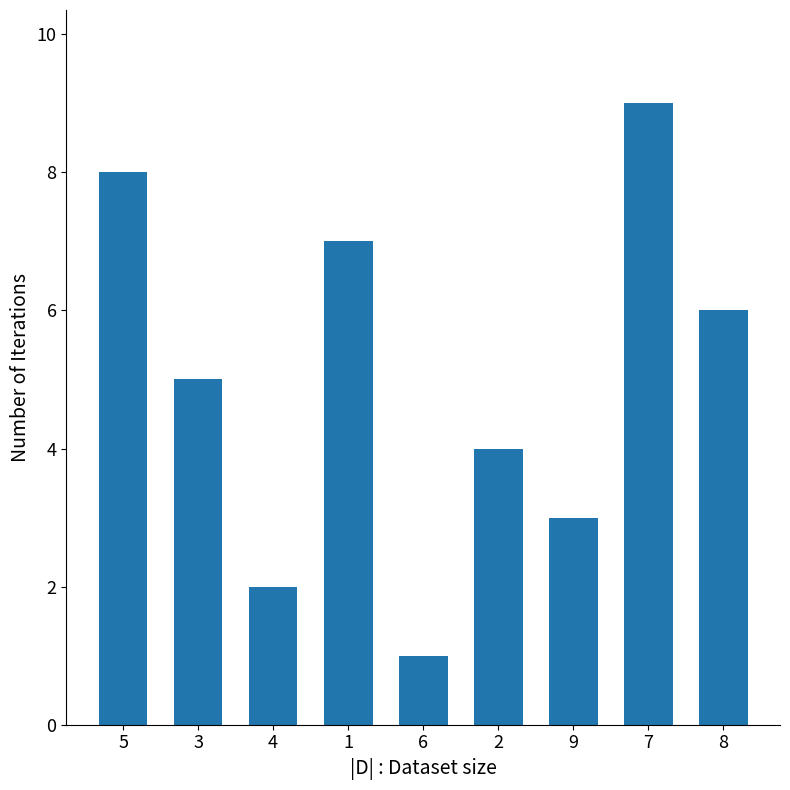

List the labels in order of value, smallest first.

6, 4, 9, 2, 3, 8, 1, 5, 7